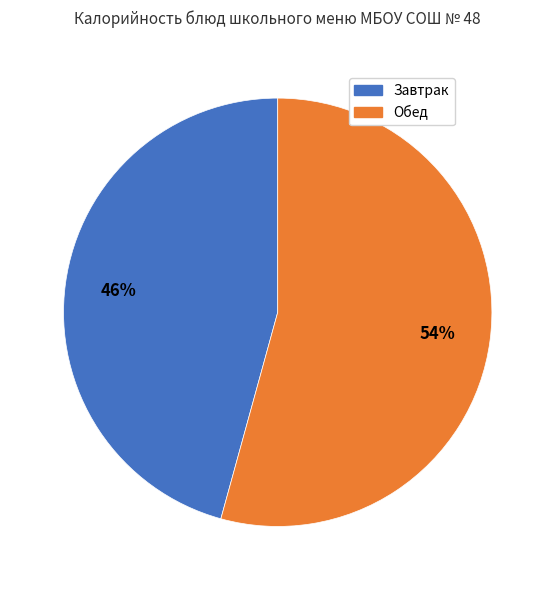

To the nearest percent, what is the average slice percentage?

50%